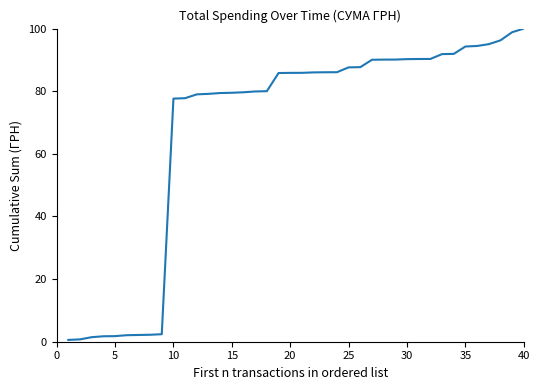

What is the maximum value shown in the chart?

100.0